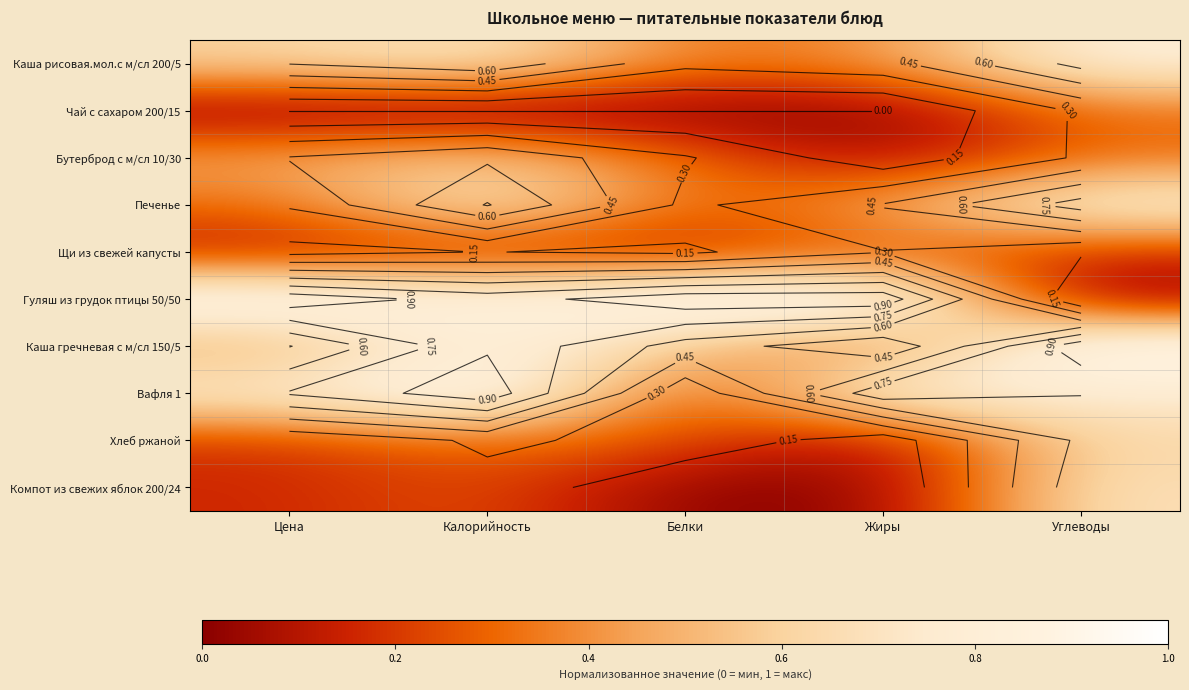

Is it true that Хлеб ржаной equals 0.3 at Калорийность?

True